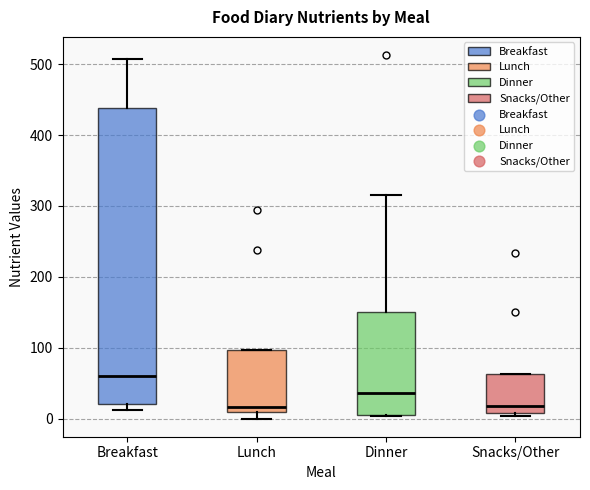

Which box has the highest median line?

Breakfast